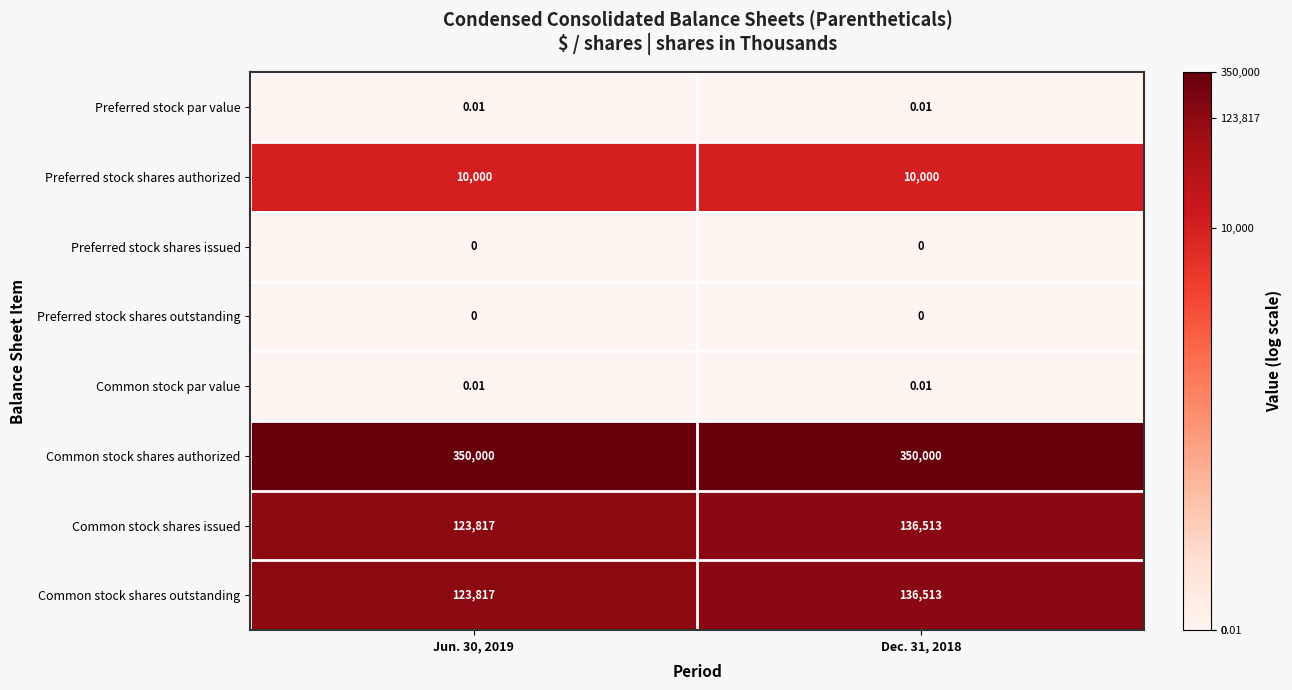

How many categories are shown in the chart?

2